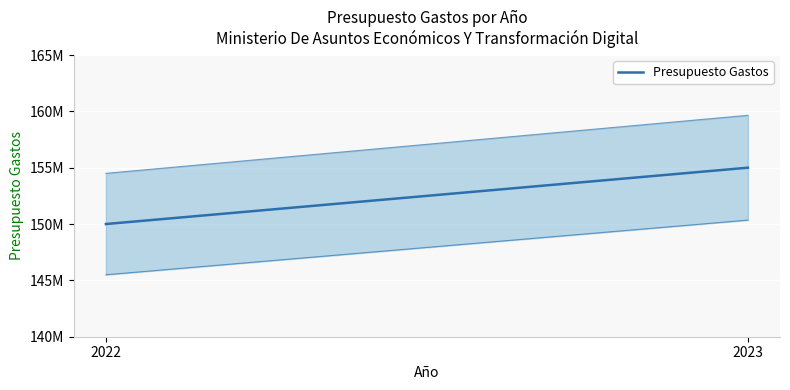

What is the maximum value shown in the chart?

155000000